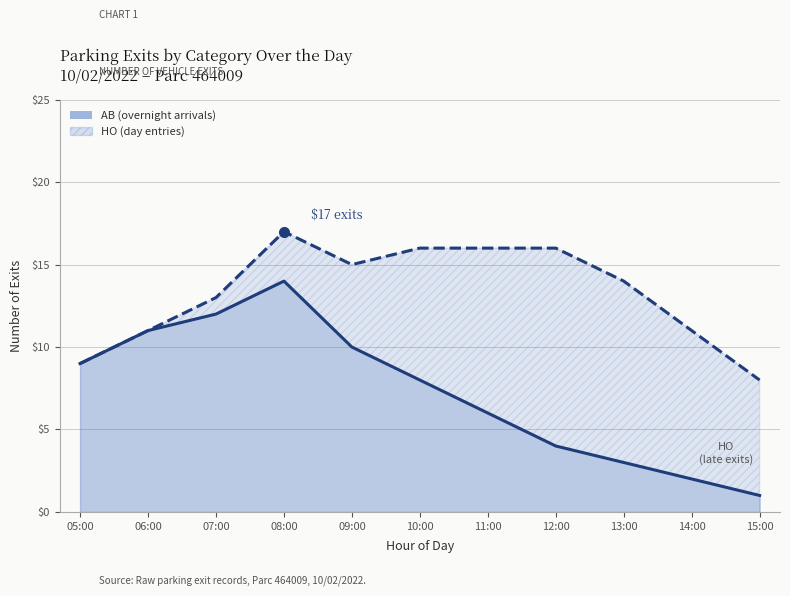

What position from the left is 10:00?

6